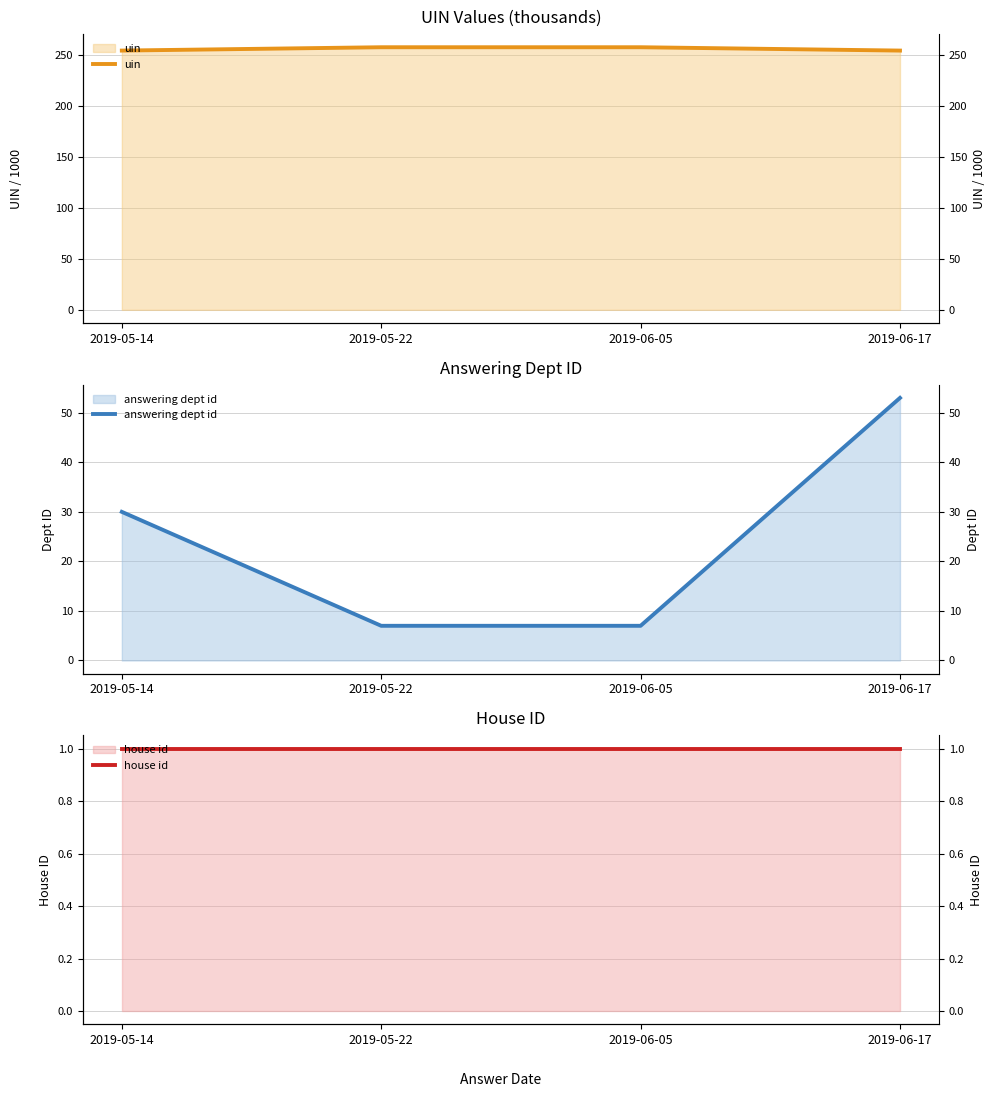

The value of uin at 2019-06-05 is 257.4. True or false?

True